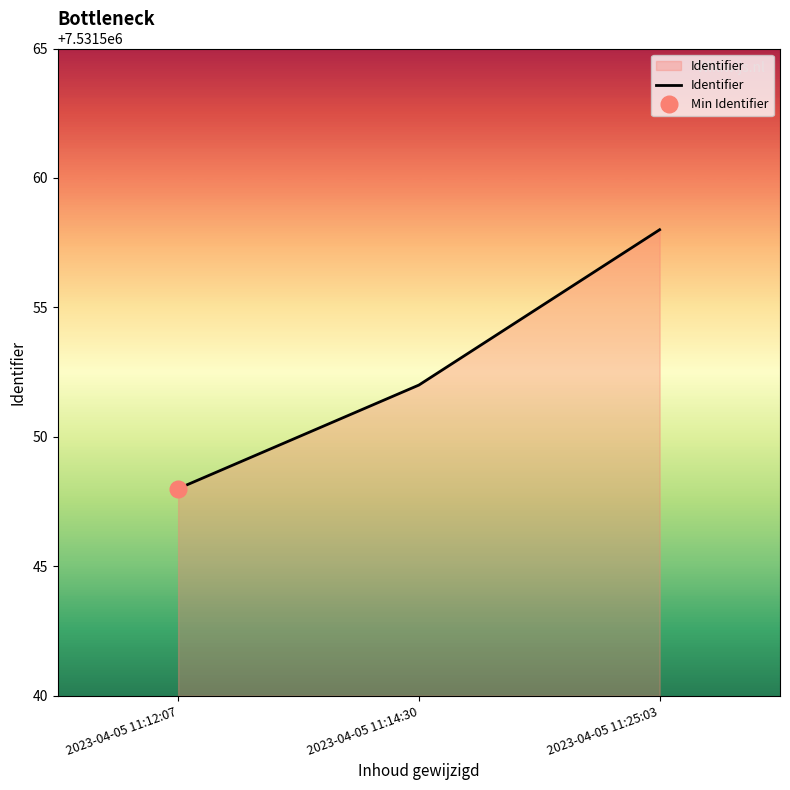

Count the values in the range 7531548 to 7531558.

3